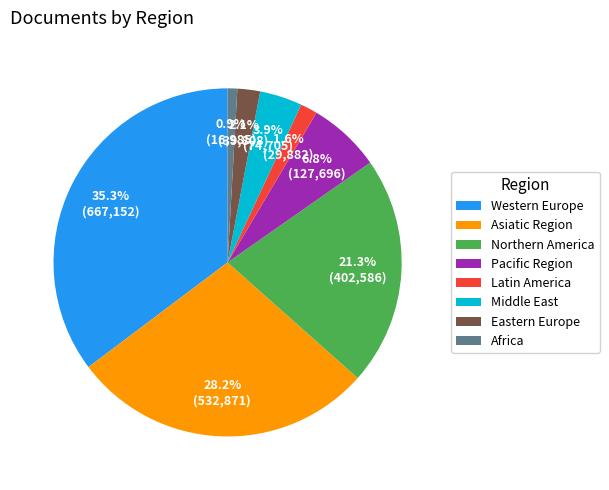

Which category has the biggest portion of the pie?

Western Europe